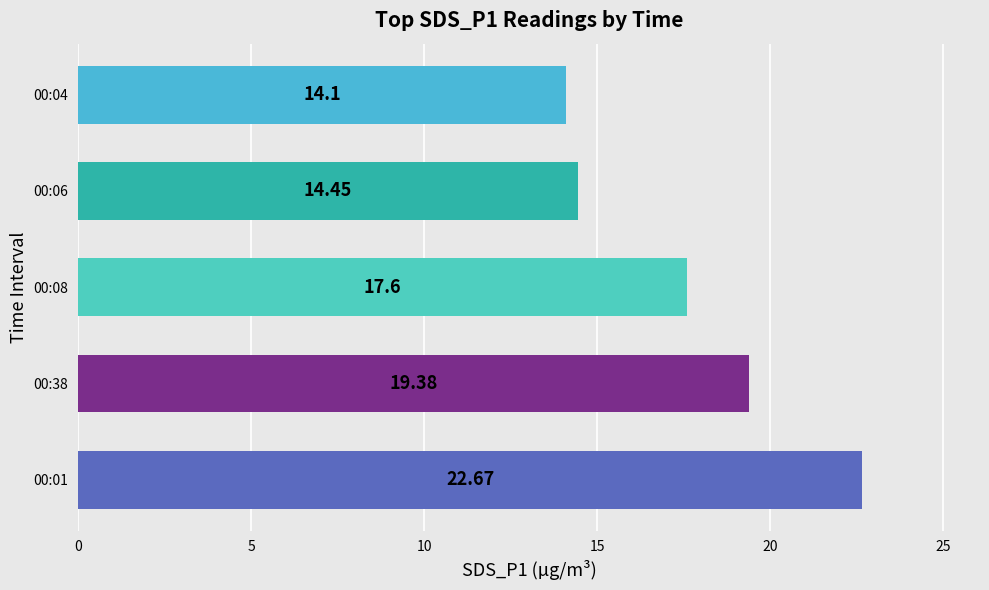

What is the sum of all values?

88.2